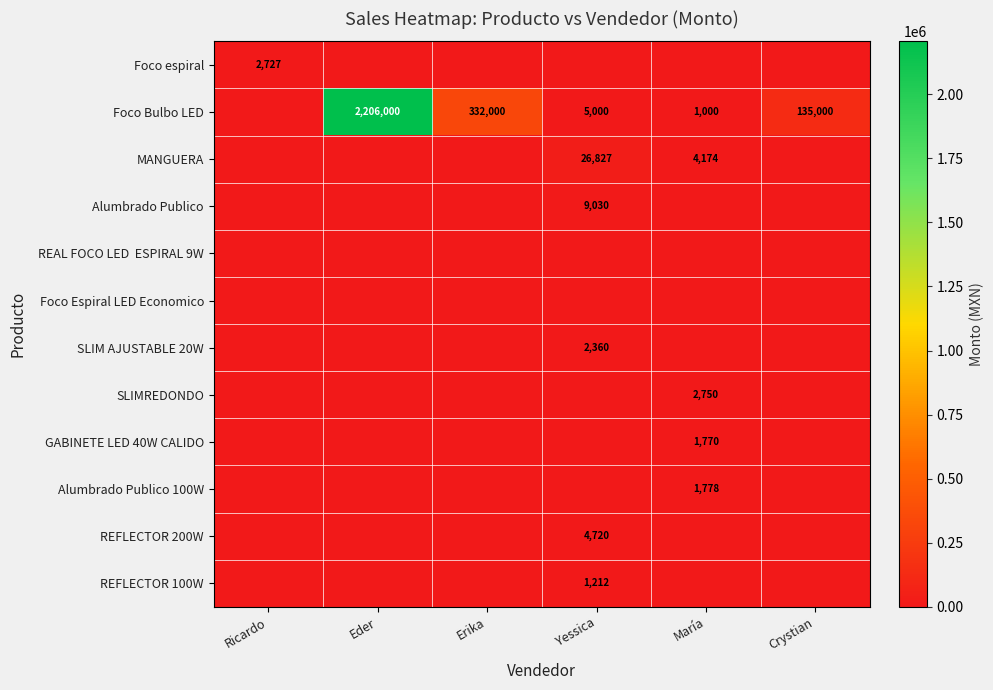

What is the sum of the Foco Bulbo LED values at Crystian and Eder?

2341000